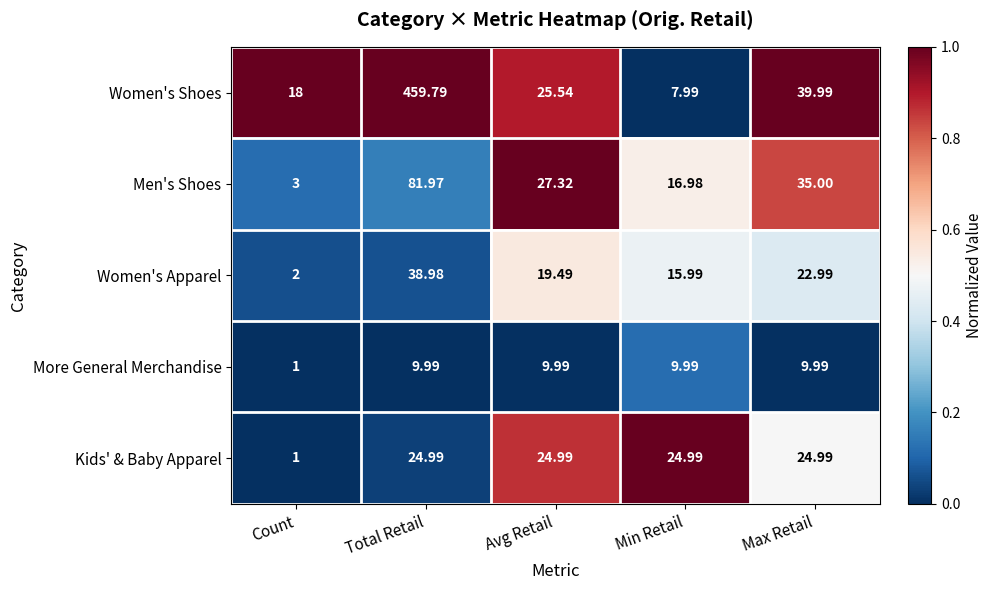

At which category is the sum across all series the highest?

Total Retail